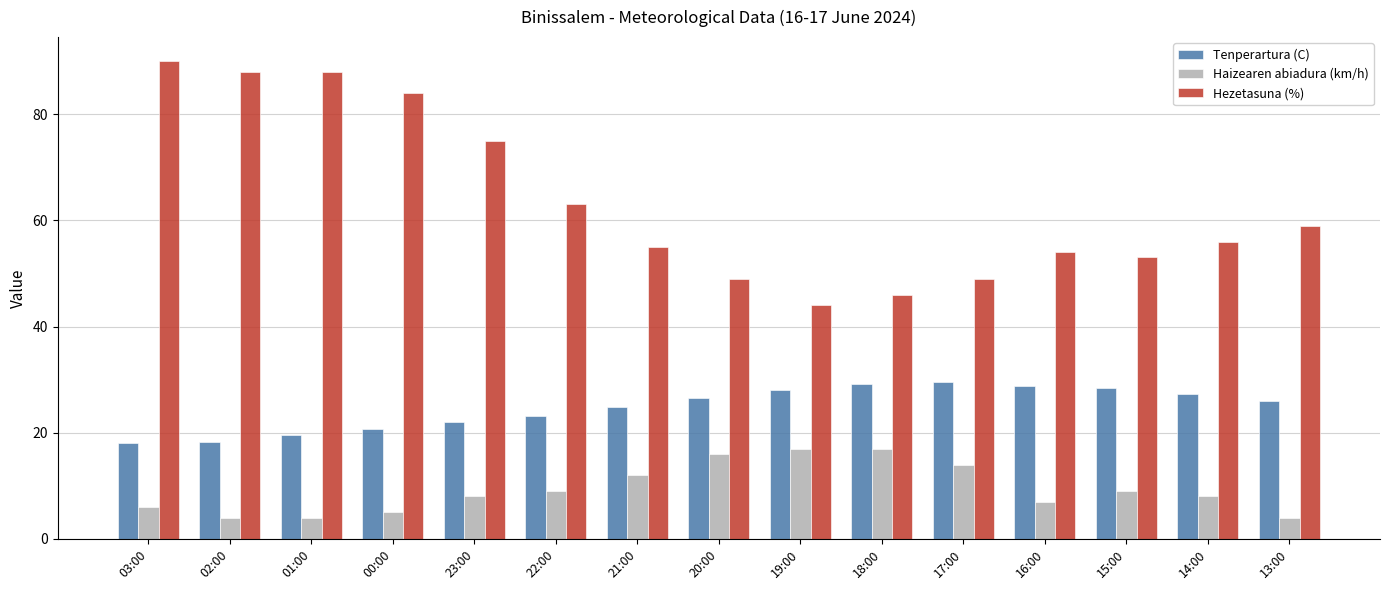

What is the difference between the Haizearen abiadura (km/h) values at 14:00 and 13:00?

4.0